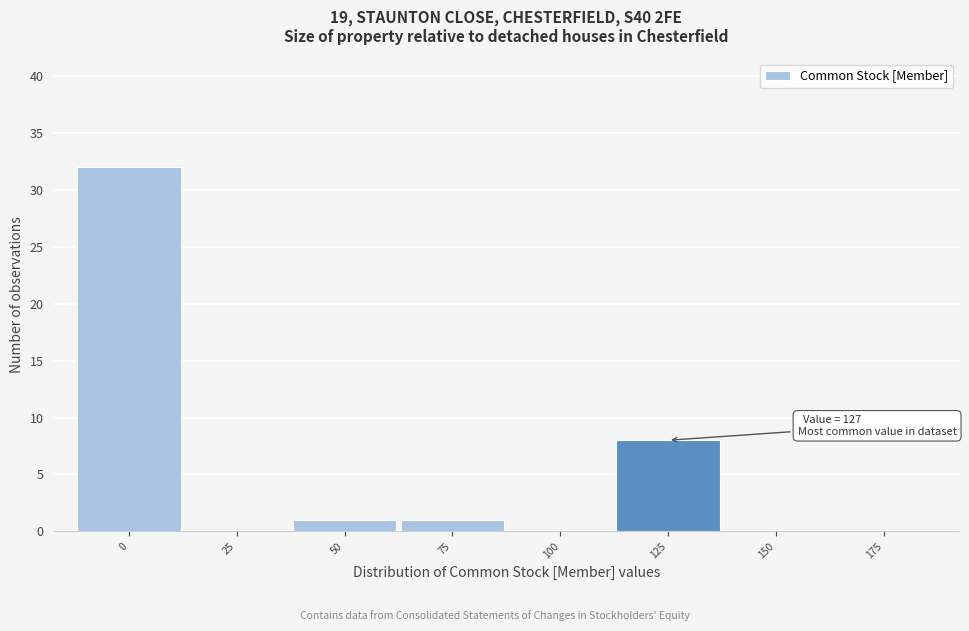

Over which range of the x-axis is the bar tallest?

-12.5 to 12.5